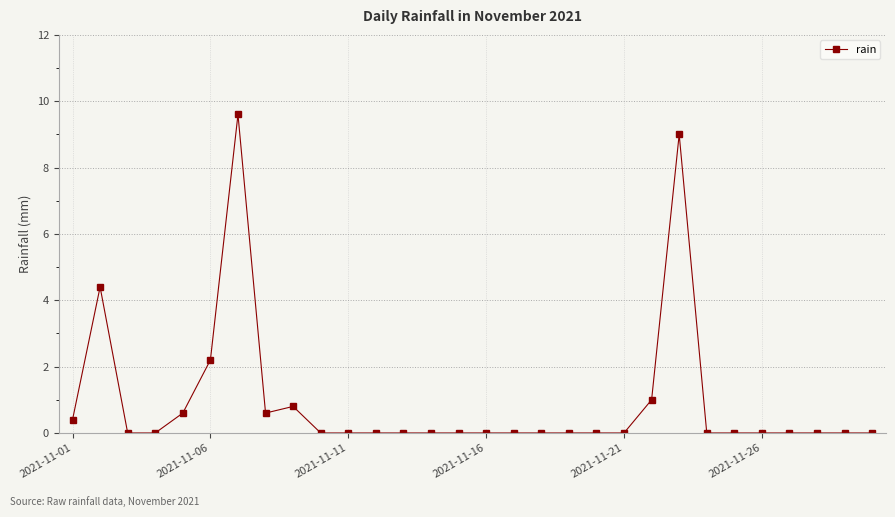

True or false: the data has more than 2 interior local peaks.

True